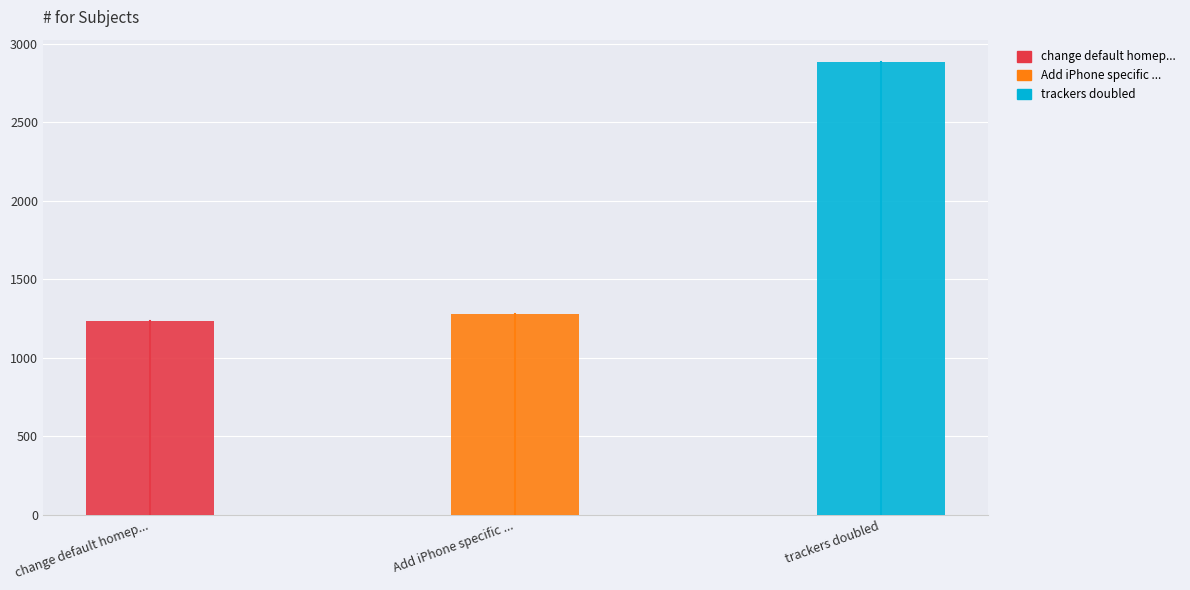

Rank the categories by value from highest to lowest.

trackers doubled, Add iPhone specific view, change default homepage to My page